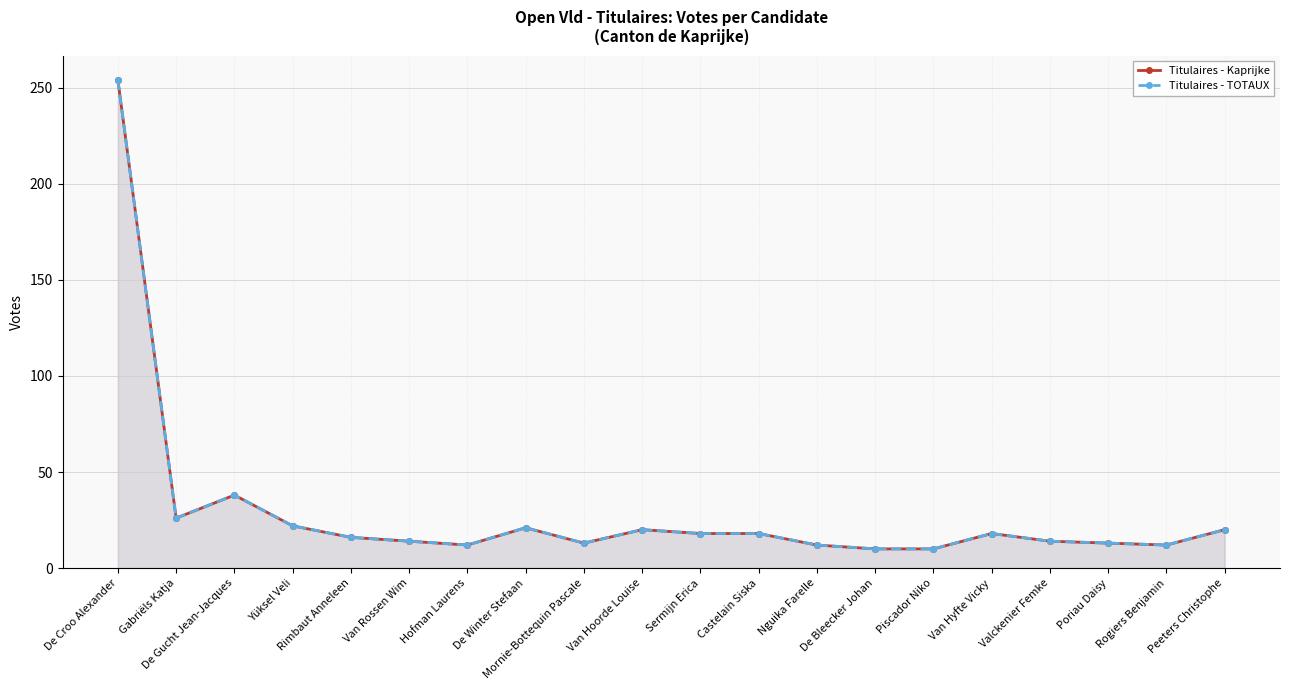

How many data points in Titulaires - Kaprijke are above 18?

7